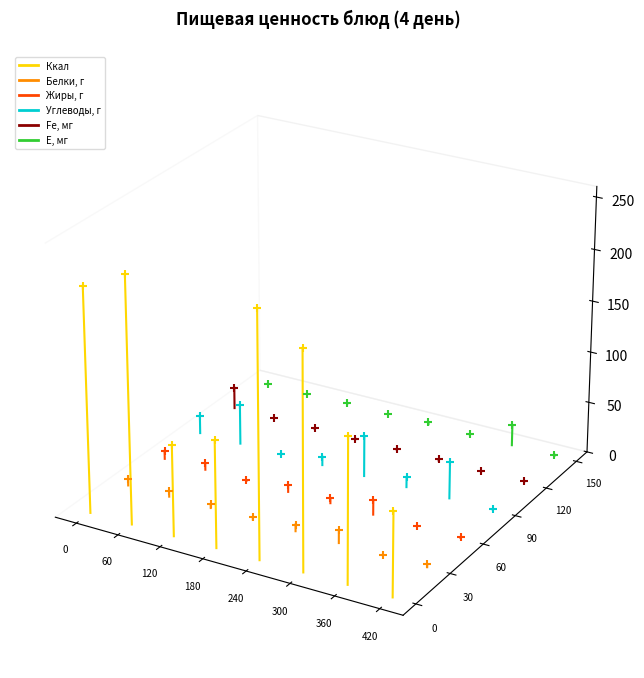

What are all the series names shown in the legend?

Ккал, Белки, г, Жиры, г, Углеводы, г, Fe, мг, Е, мг